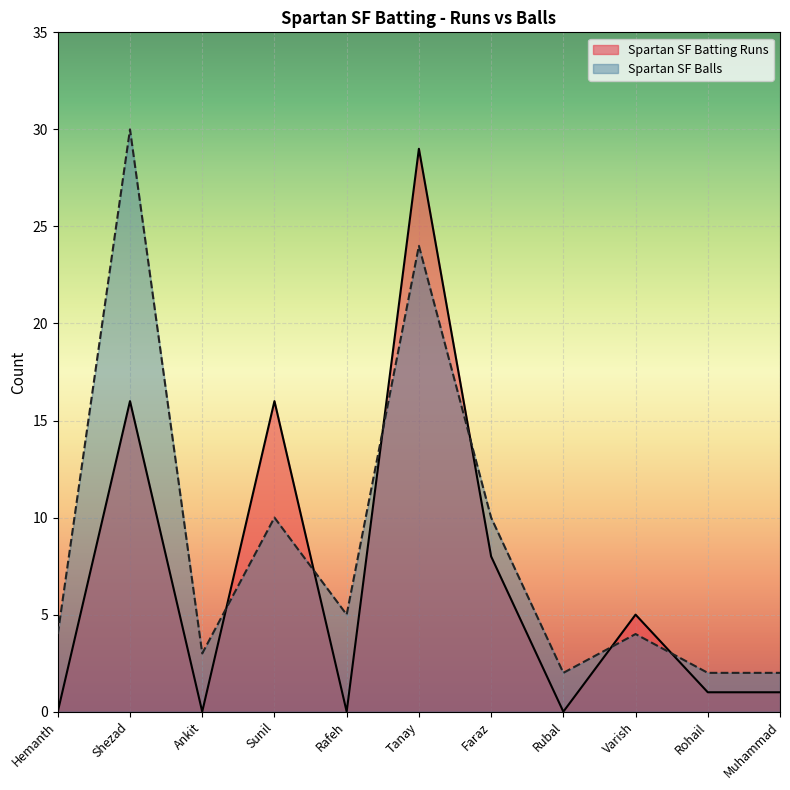

Does the chart display data point markers on the line(s)?

No